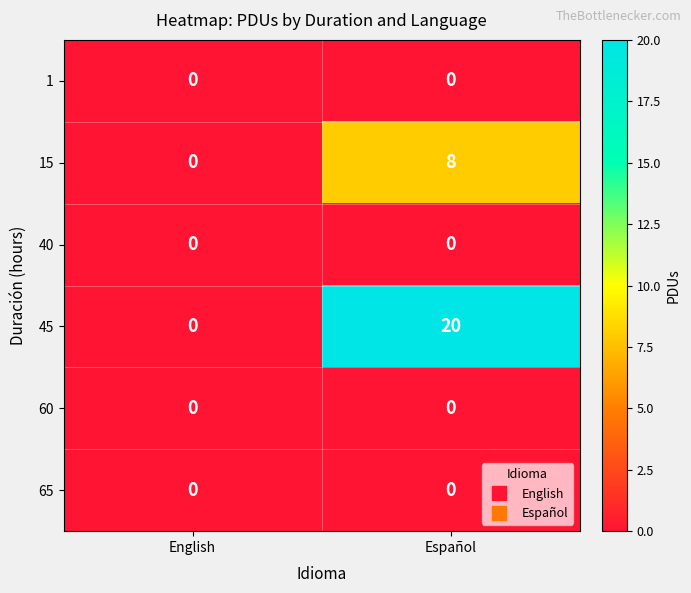

How many categories are shown in the chart?

2